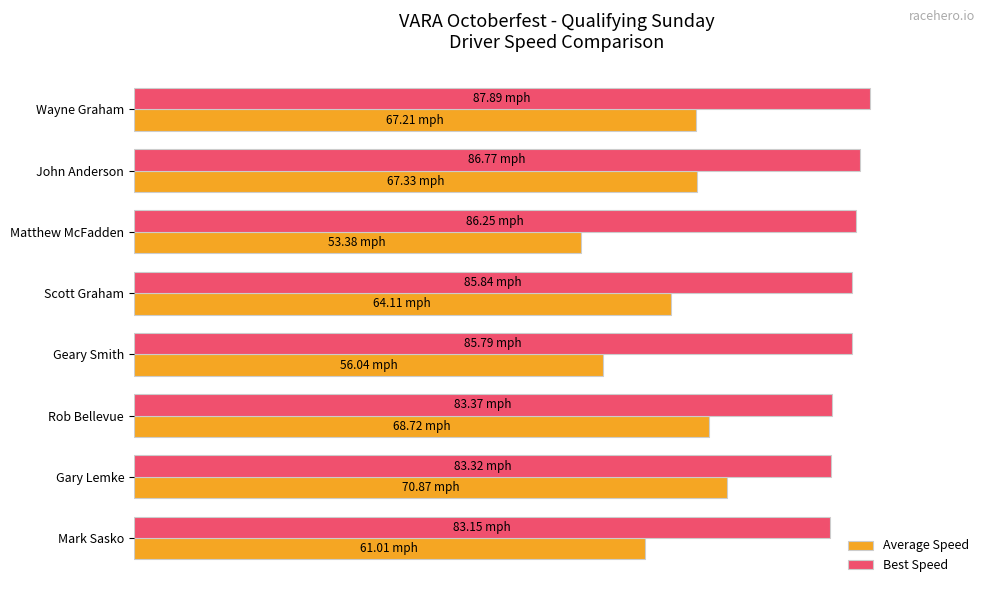

What are all the series names shown in the legend?

Average Speed, Best Speed